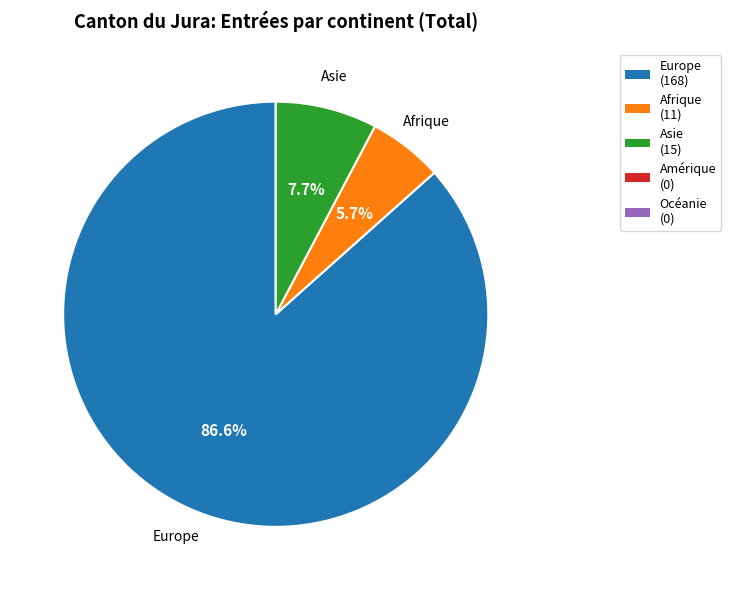

Does any single category account for the majority?

Yes